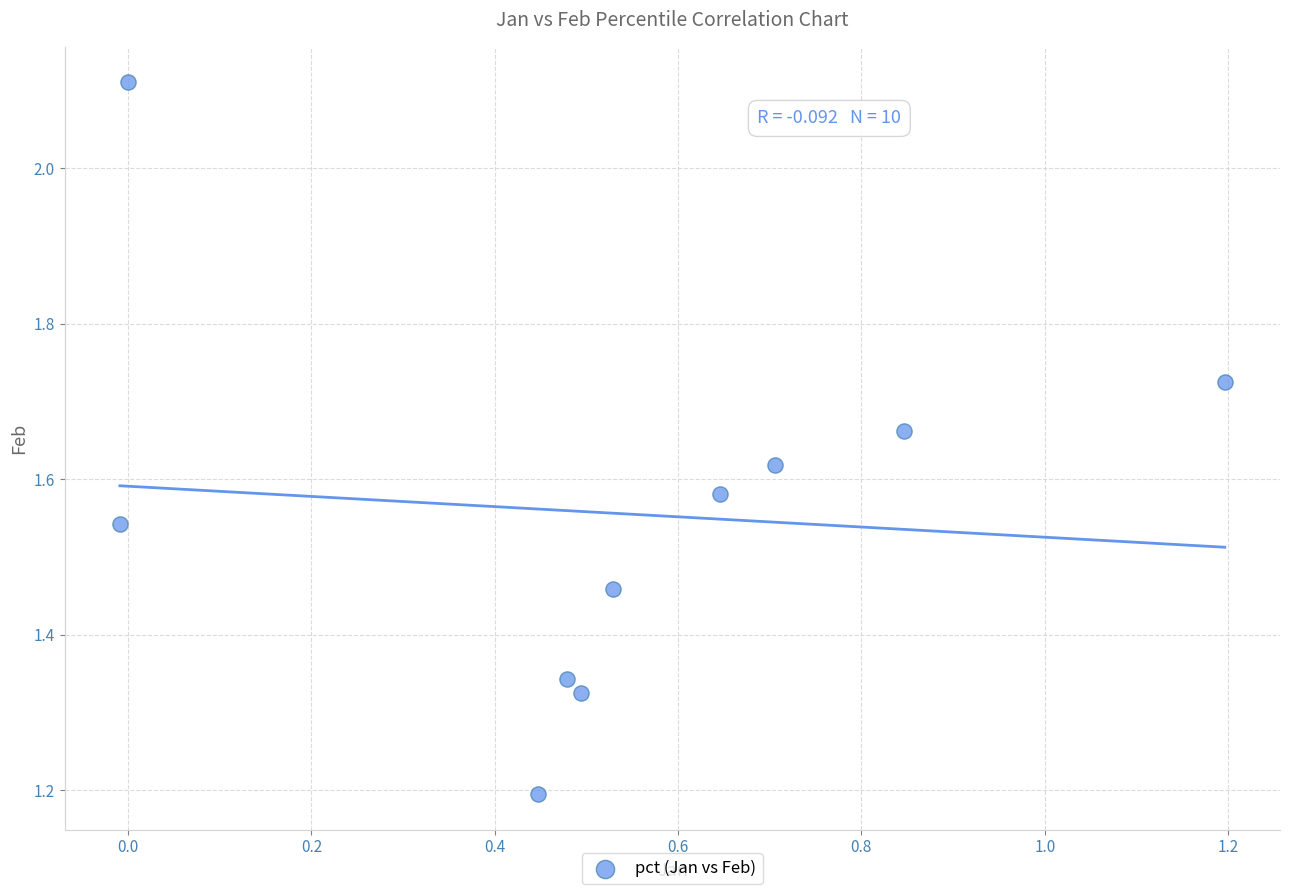

What is the range of Y values (max minus min)?

0.9